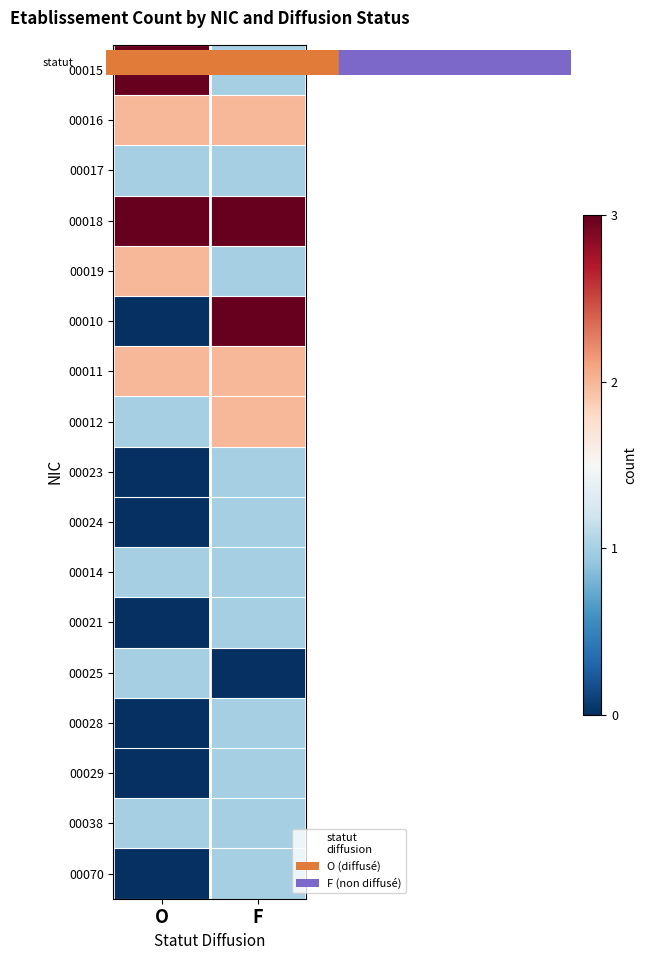

At how many categories does at least one series exceed 2?

2